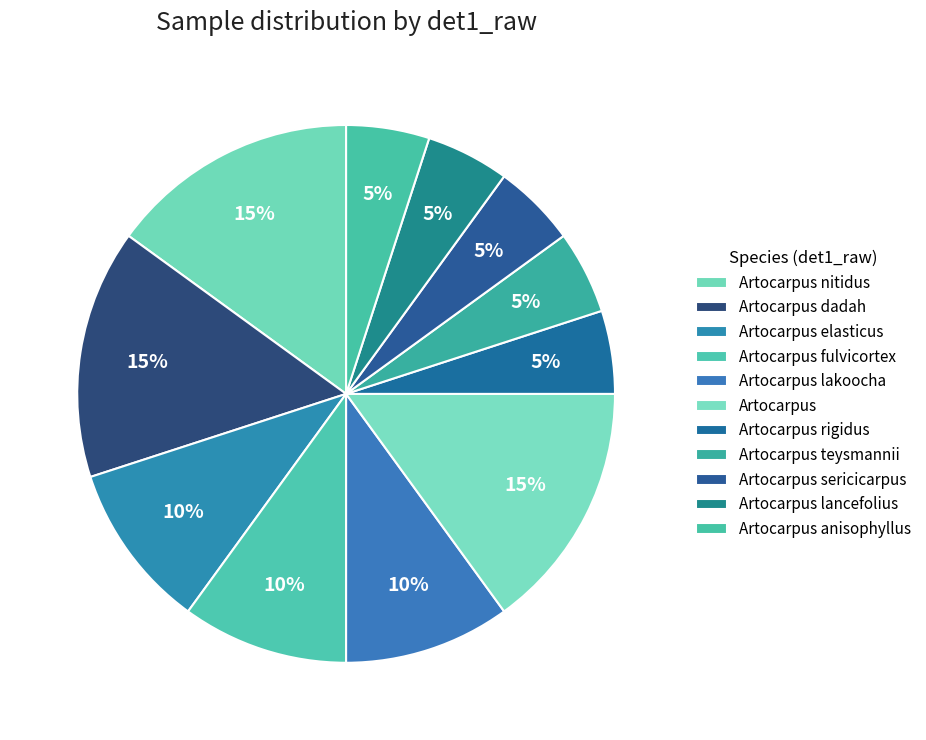

Rank the categories by value from highest to lowest.

Artocarpus nitidus, Artocarpus dadah, Artocarpus, Artocarpus elasticus, Artocarpus fulvicortex, Artocarpus lakoocha, Artocarpus rigidus, Artocarpus teysmannii, Artocarpus sericicarpus, Artocarpus lancefolius, Artocarpus anisophyllus